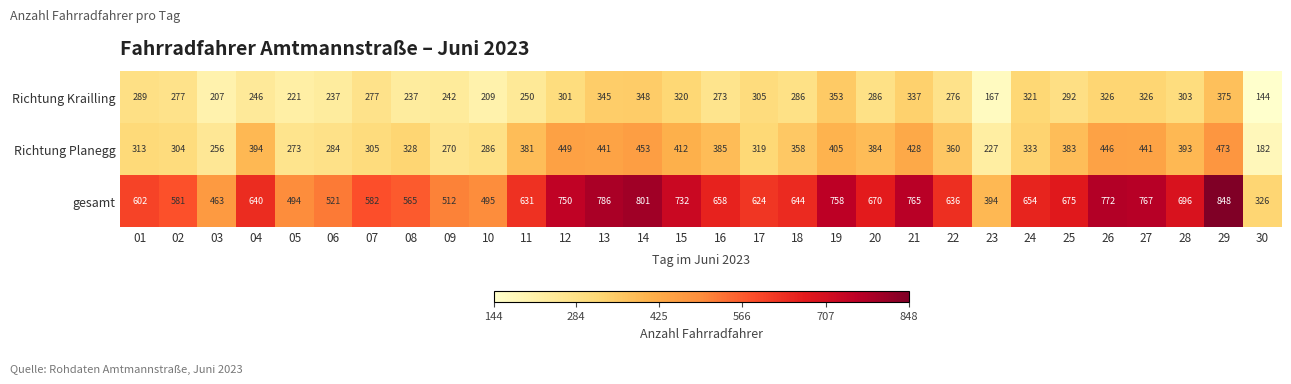

What is the difference between the maximum and minimum values in the gesamt series?

522